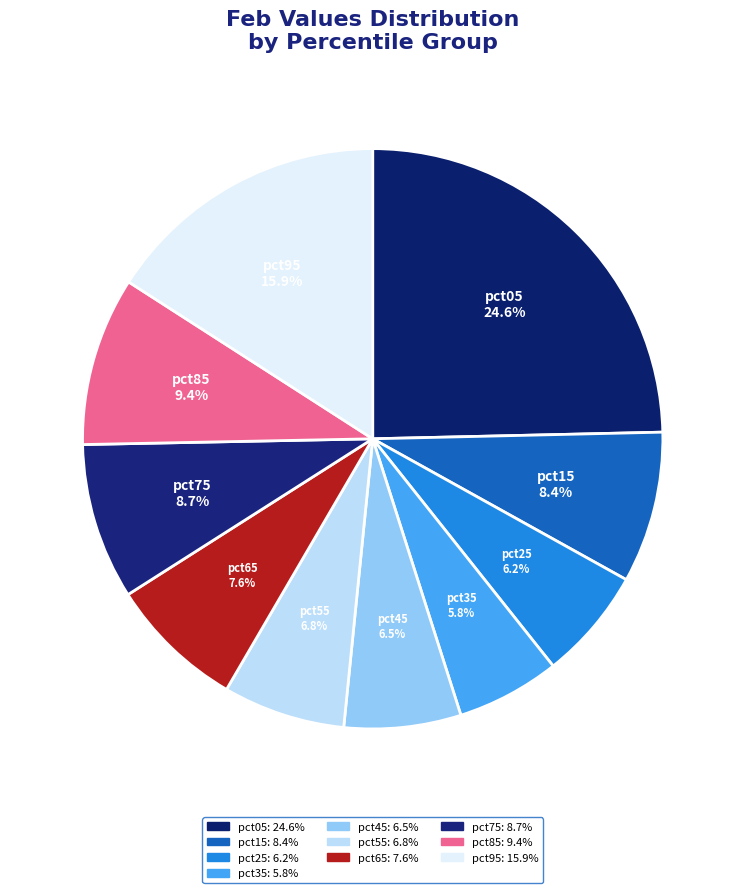

To the nearest percent, what portion does pct75 represent?

9%